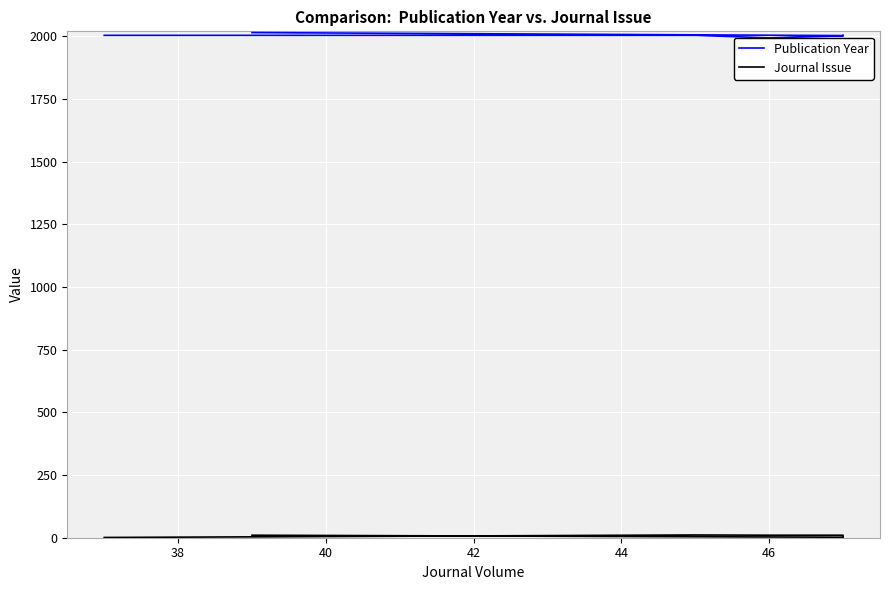

The Journal Issue series shows 0 at 44. True or false?

False